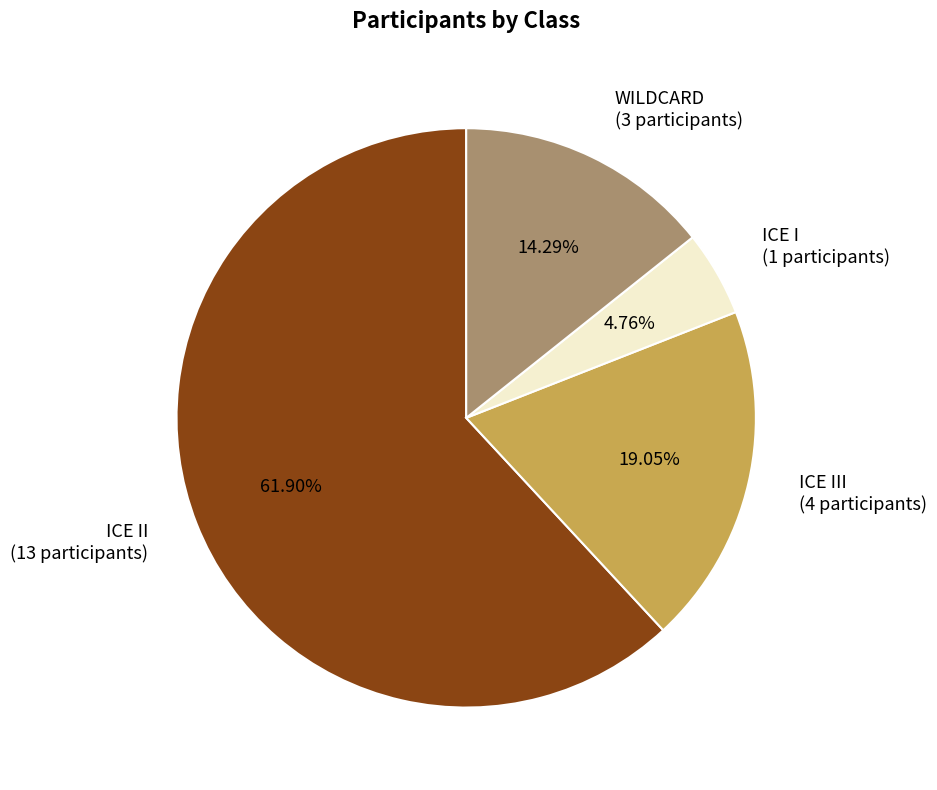

How many slices are in this pie chart?

4